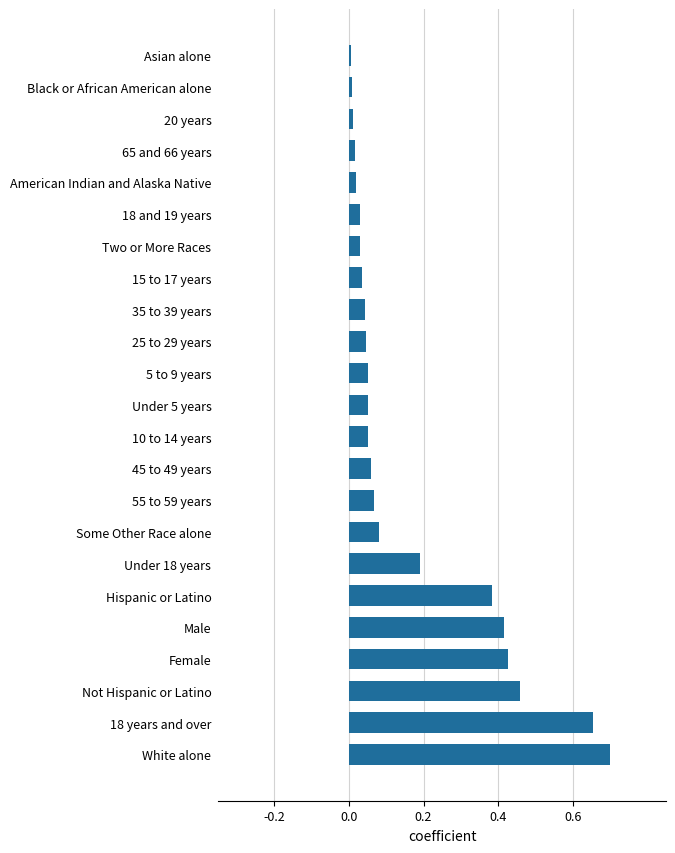

What is the change in value from Female to 18 and 19 years?

-0.4